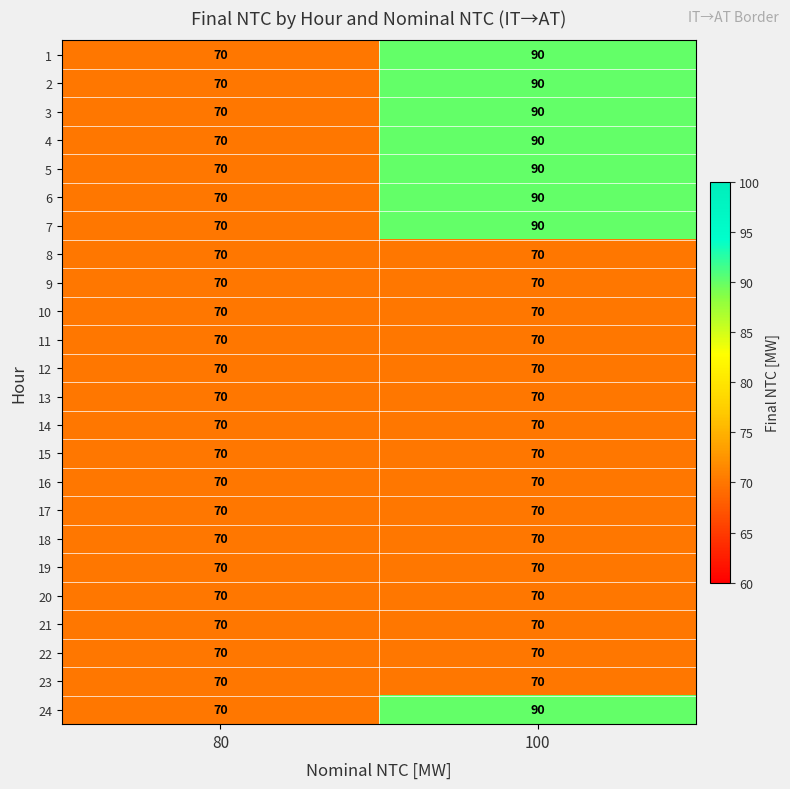

What is the greatest value displayed?

90